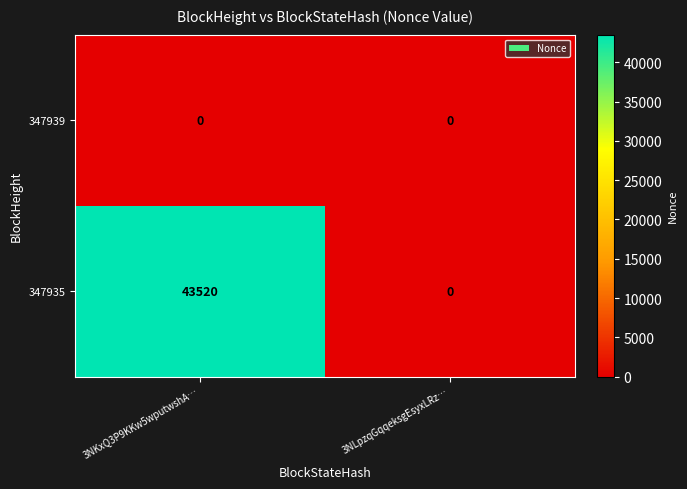

Which series has the largest total across all categories?

347935